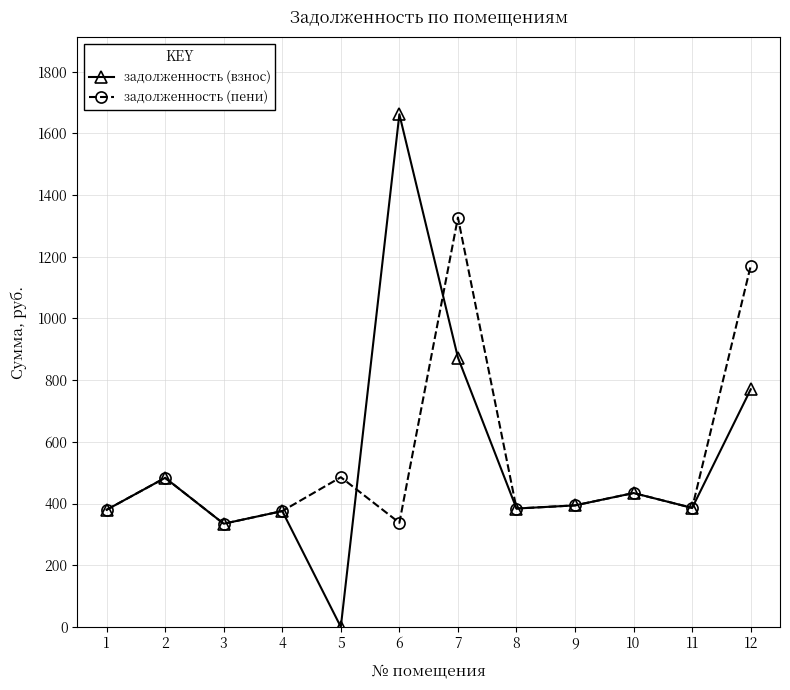

Where is the first local maximum for задолженность (пени)?

2